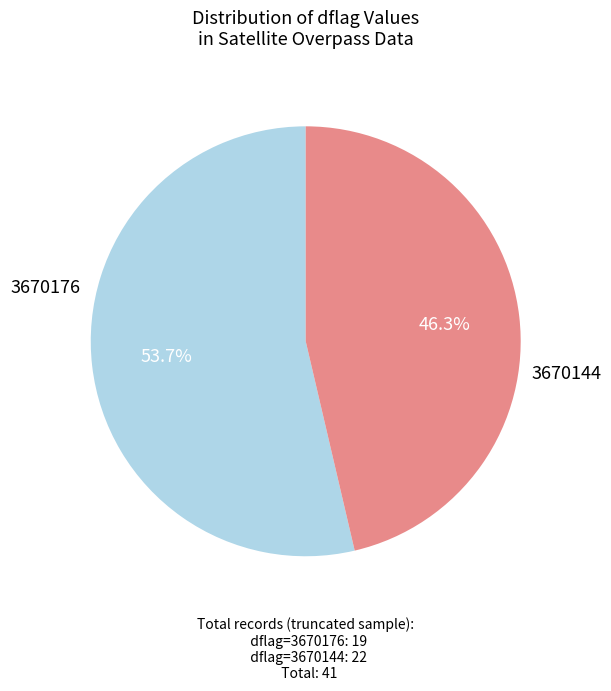

Is there any slice that represents more than half of the pie?

Yes